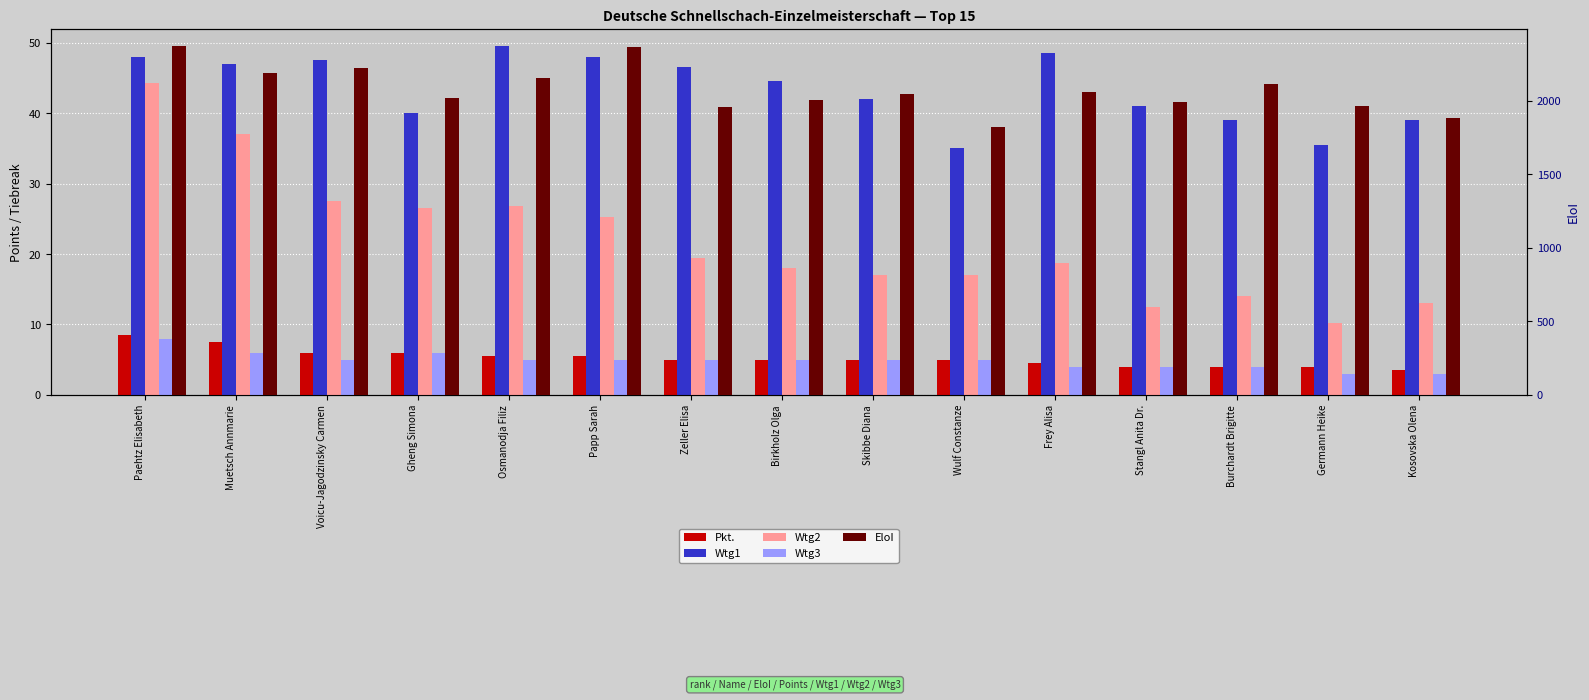

What is the spread (max minus min) of values at Frey Alisa?

2055.0